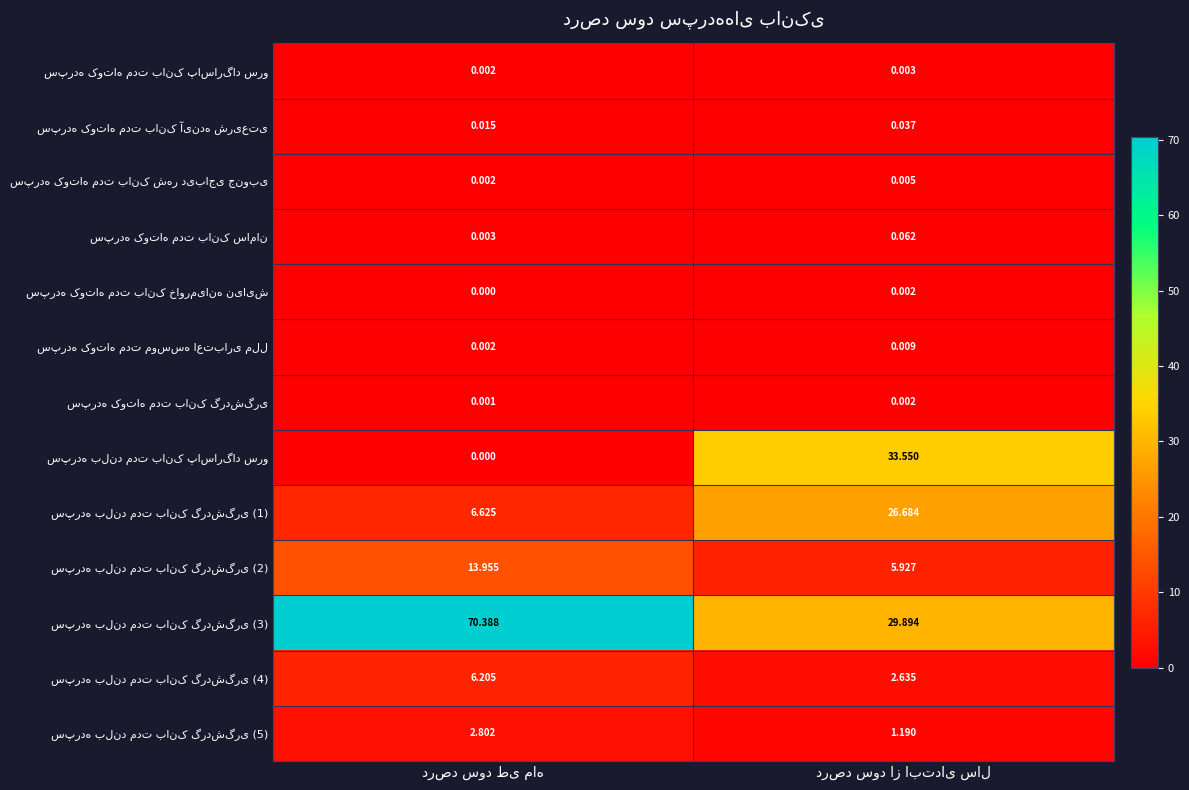

Where does the سپرده بلند مدت بانک گردشگری (1) series first go above 26?

درصد سود از ابتدای سال